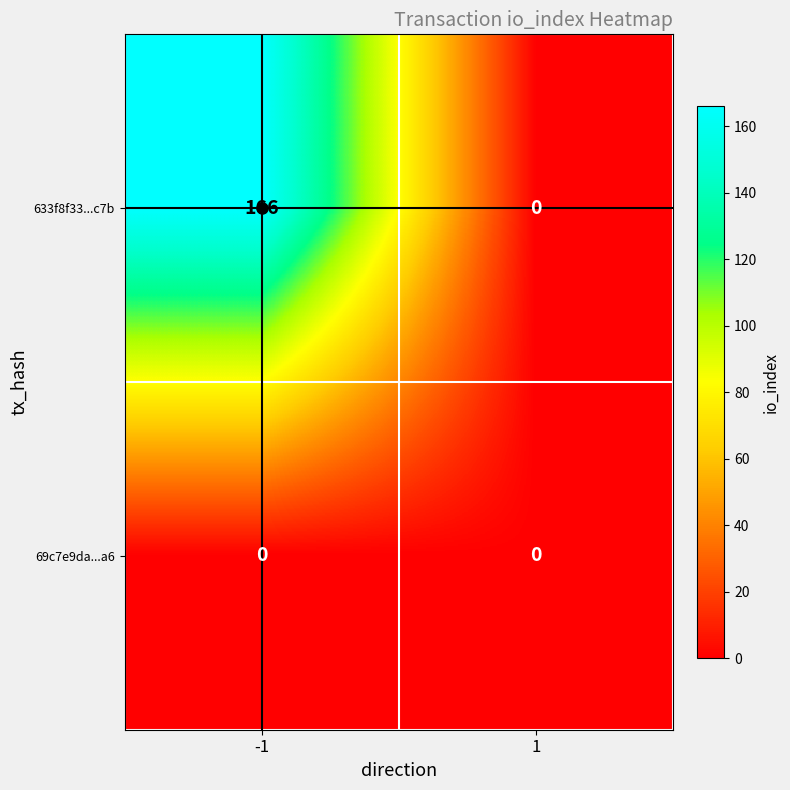

What is the maximum value for 633f8f33...c7b?

166